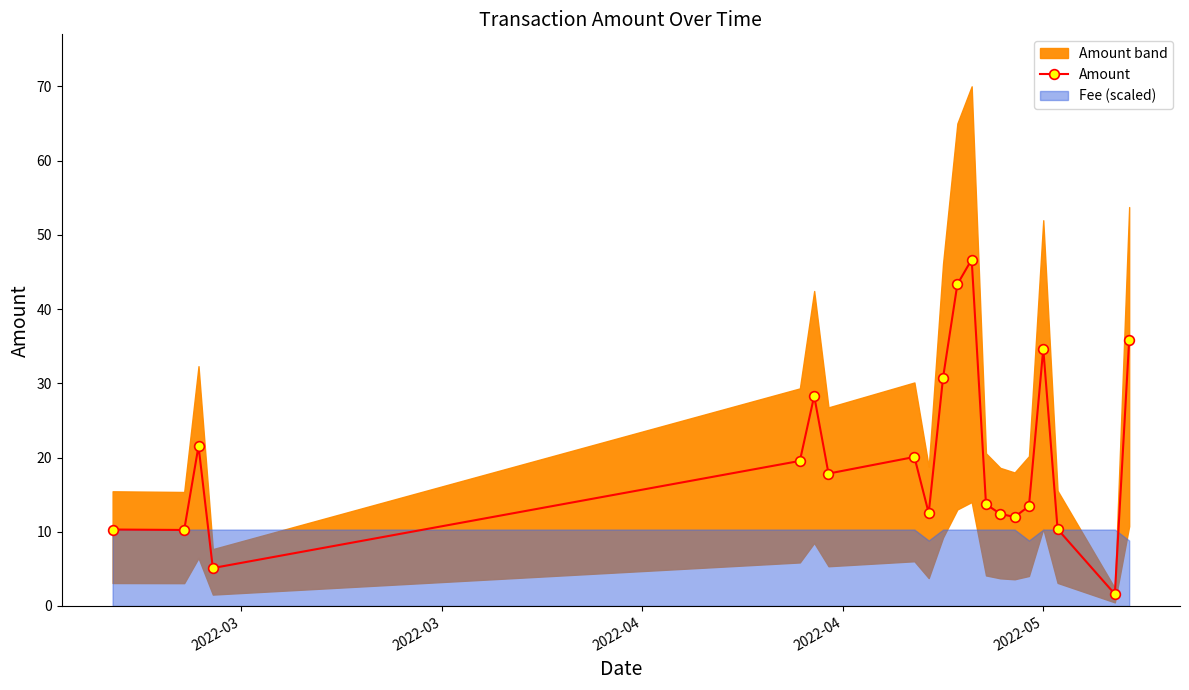

How many values exceed 17?

10